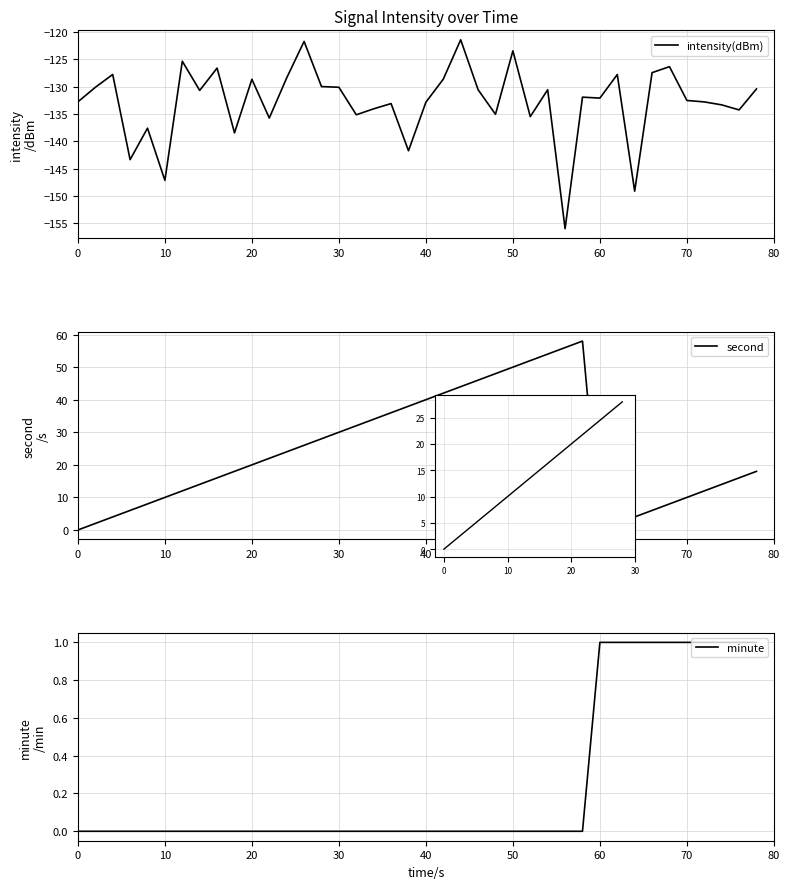

The value of intensity(dBm) at 50 is -123.5. True or false?

True